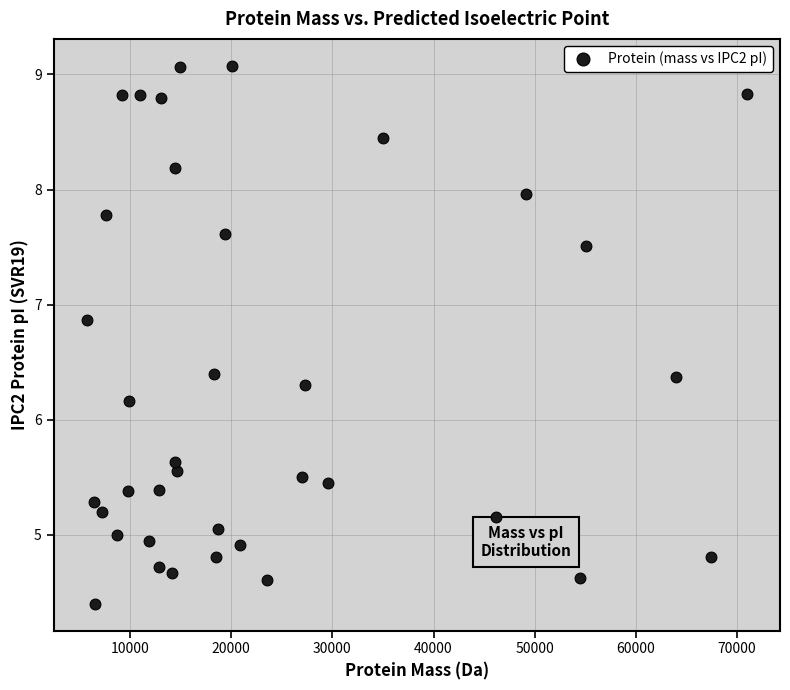

What is the range of Y values (max minus min)?

4.7